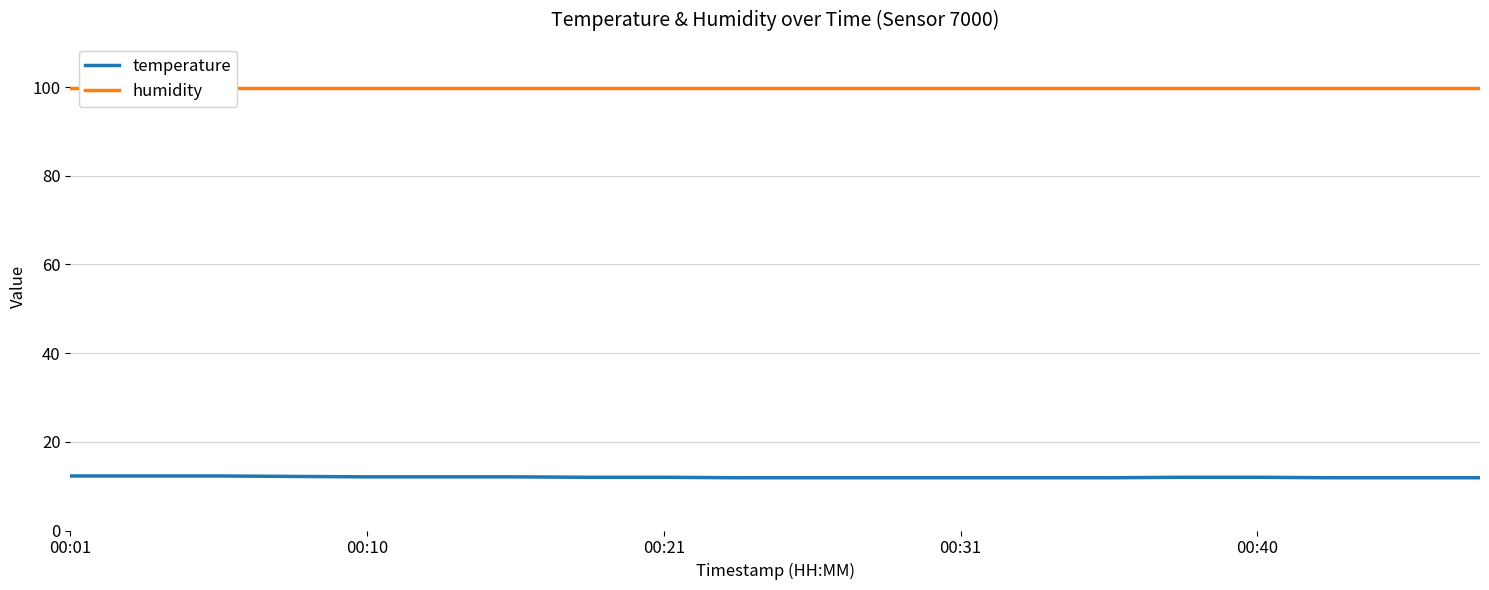

What value does the temperature series have at 00:10?

12.1